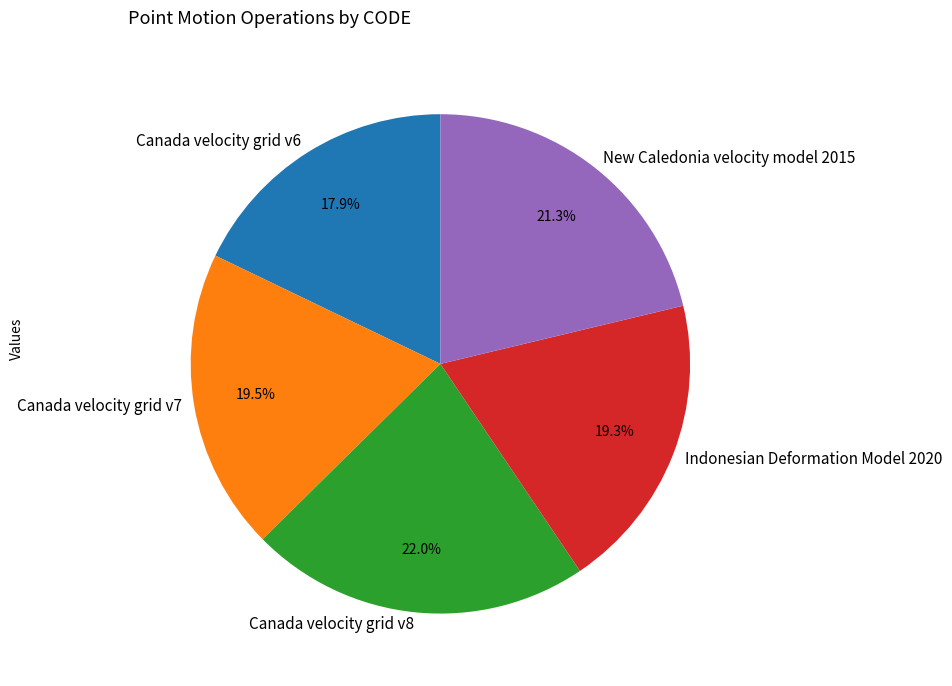

What percentage is NOT represented by Canada velocity grid v7?

80.5%